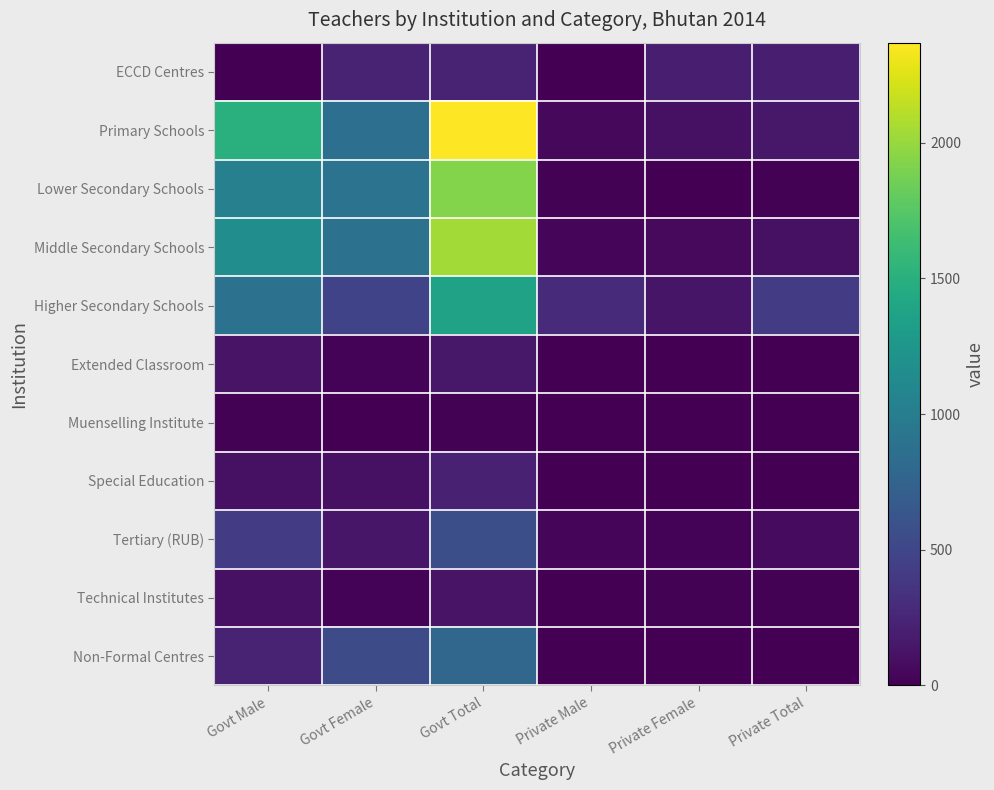

Rank the series at Private Male from lowest to highest value.

Extended Classroom, Muenselling Institute, Special Education, Non-Formal Centres, Technical Institutes, ECCD Centres, Lower Secondary Schools, Middle Secondary Schools, Tertiary (RUB), Primary Schools, Higher Secondary Schools